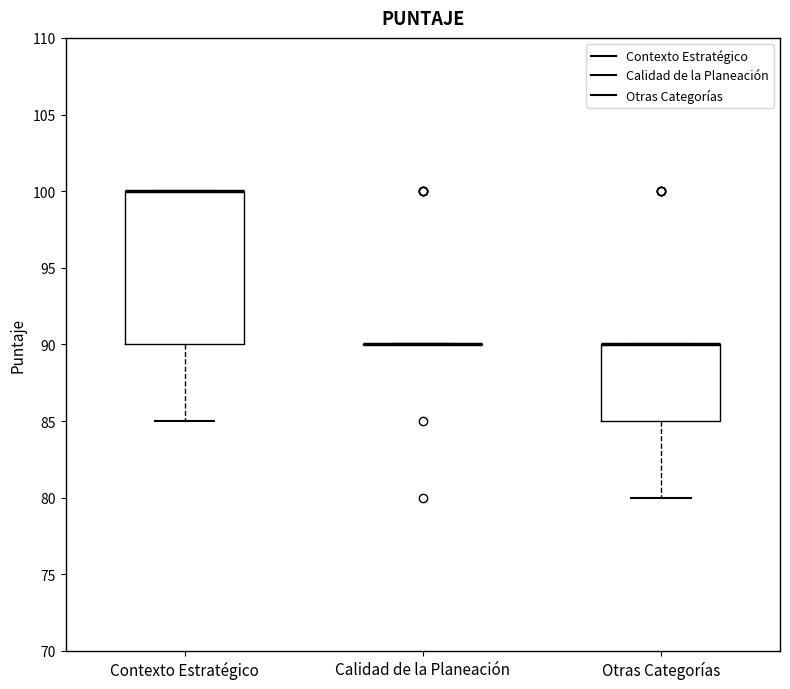

Reading left to right, transcribe this box plot: for each box, give where its median line is, the range the box spans, and where its two whiskers end, as read against the y-axis. The values are not printed on the chart, so give them approximately, as read against the axis.

Contexto Estratégico: median 100 (drawn on the box's upper edge), box 90 to 100, whiskers 85 to 100
Calidad de la Planeación: box collapsed to a line at 90, whiskers 90 to 90
Otras Categorías: median 90 (drawn on the box's upper edge), box 85 to 90, whiskers 80 to 90